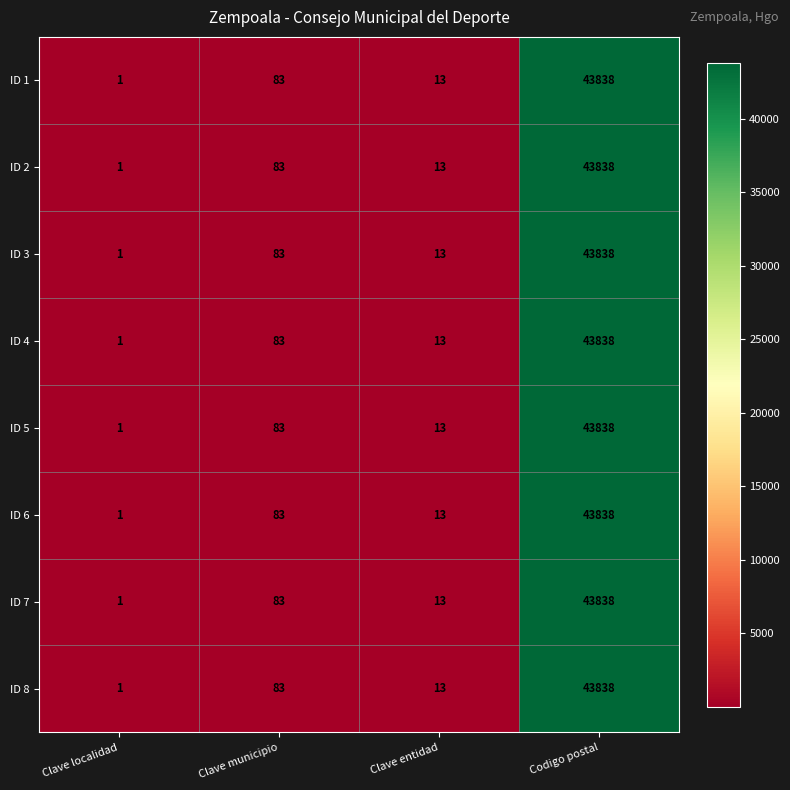

The ID 1 series shows 76453 at Codigo postal. True or false?

False